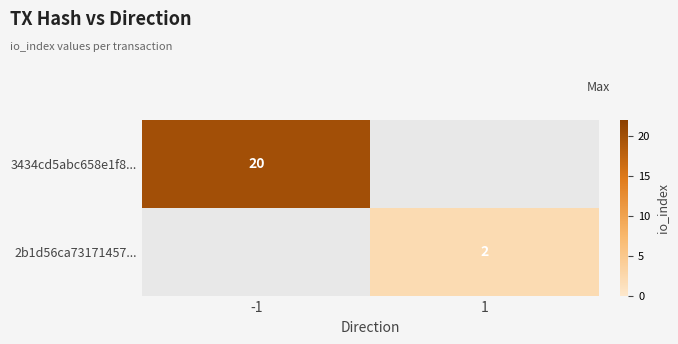

Rank the series at -1 from highest to lowest value.

3434cd5abc658e1f8..., 2b1d56ca73171457...